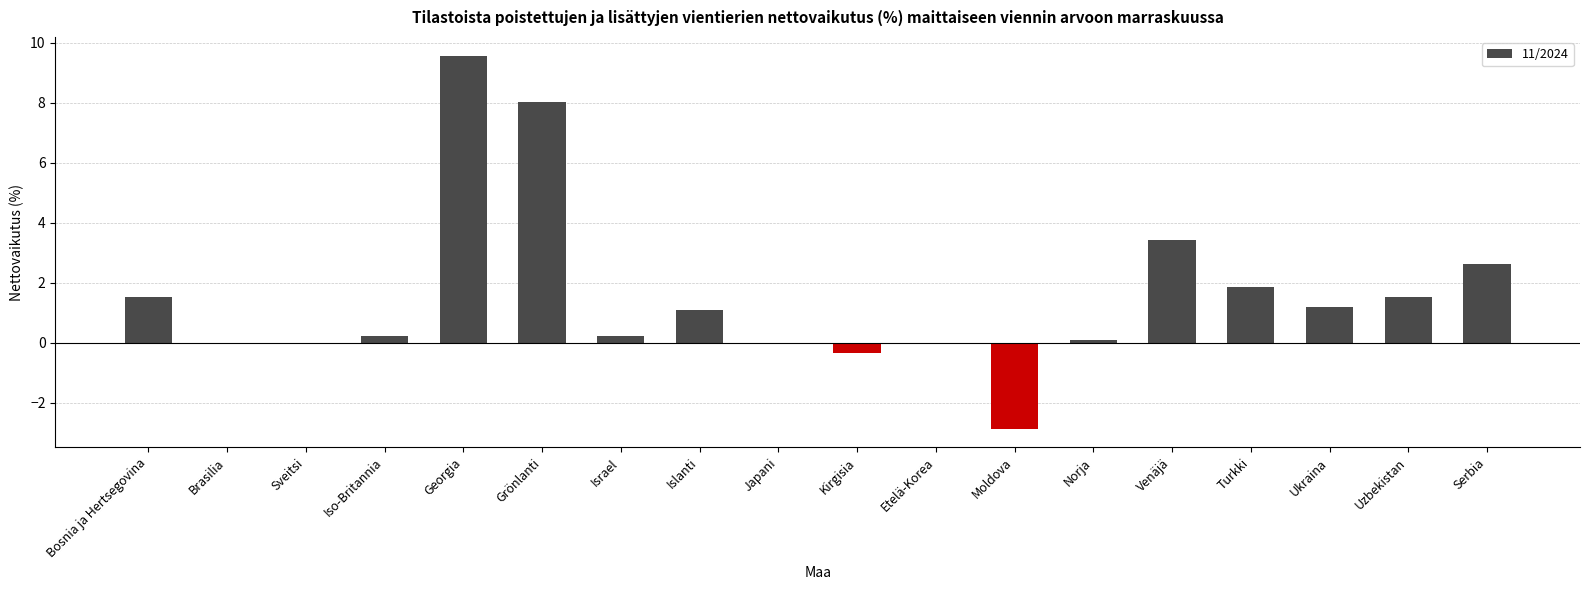

The chart shows a value of 8.0 at Grönlanti. True or false?

True